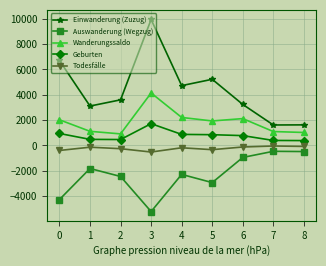

Does the chart display data point markers on the line(s)?

Yes